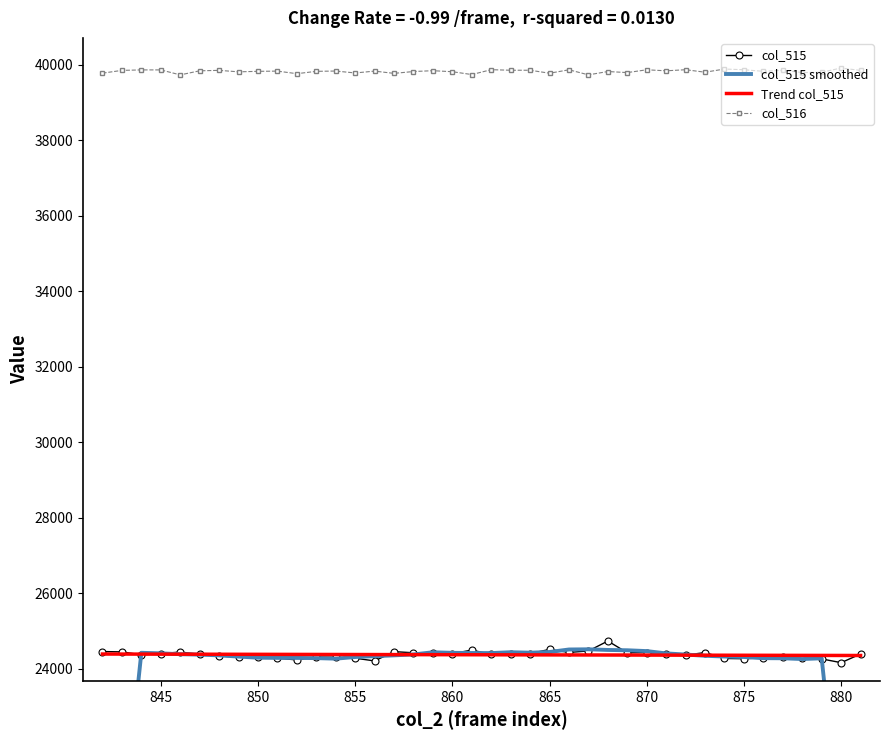

What is the value of the col_515 point at the 35th from the left?

24288